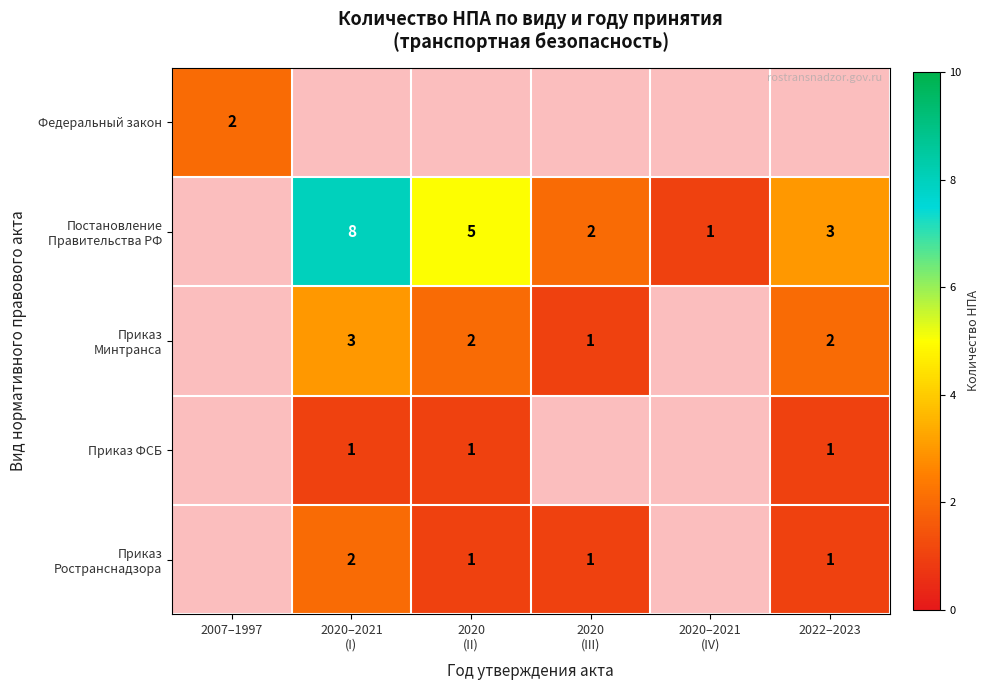

The value of Приказ ФСБ at 2022–2023 is 1. True or false?

True